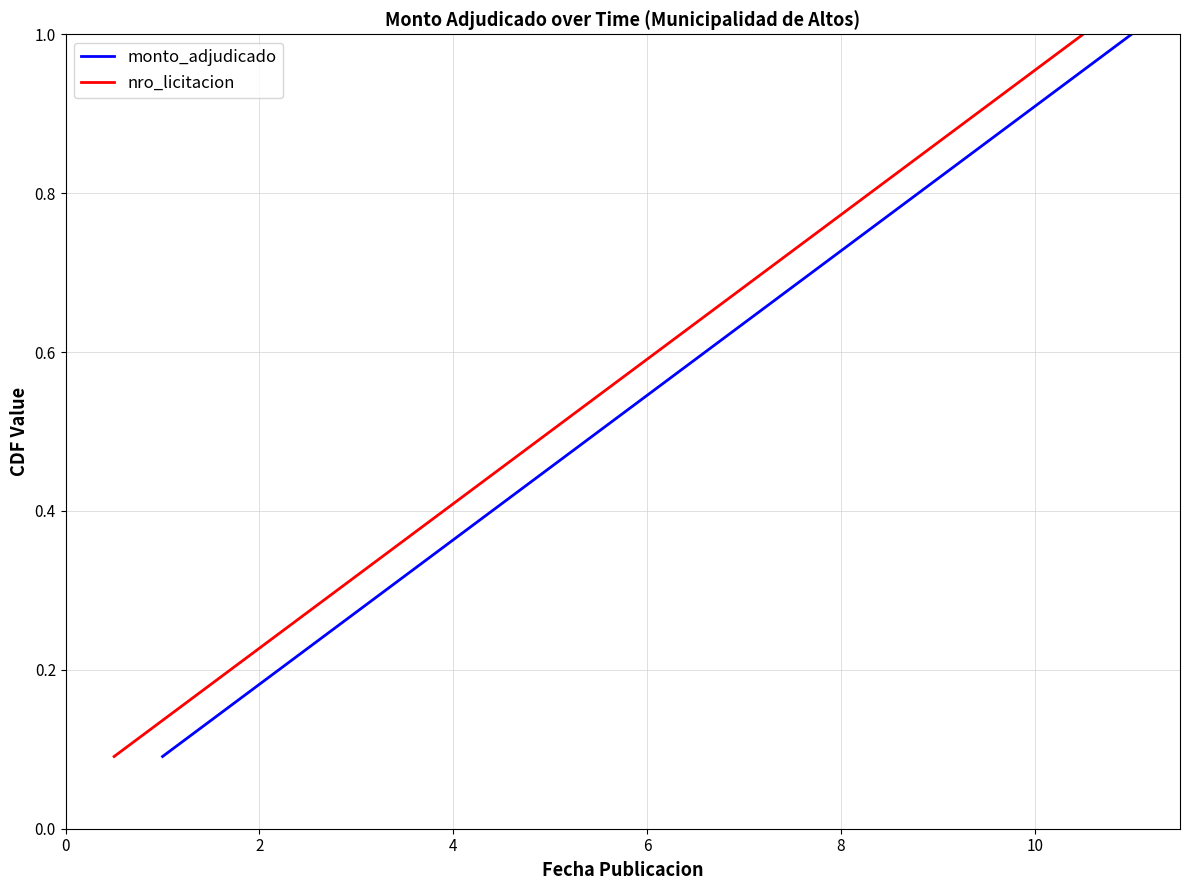

Reading right to left, extract all data points from this chart.

monto_adjudicado: 1.0	0.9	0.8	0.7	0.6	0.5	0.5	0.4	0.3	0.2	0.1
nro_licitacion: 1.0	0.9	0.8	0.7	0.6	0.5	0.5	0.4	0.3	0.2	0.1